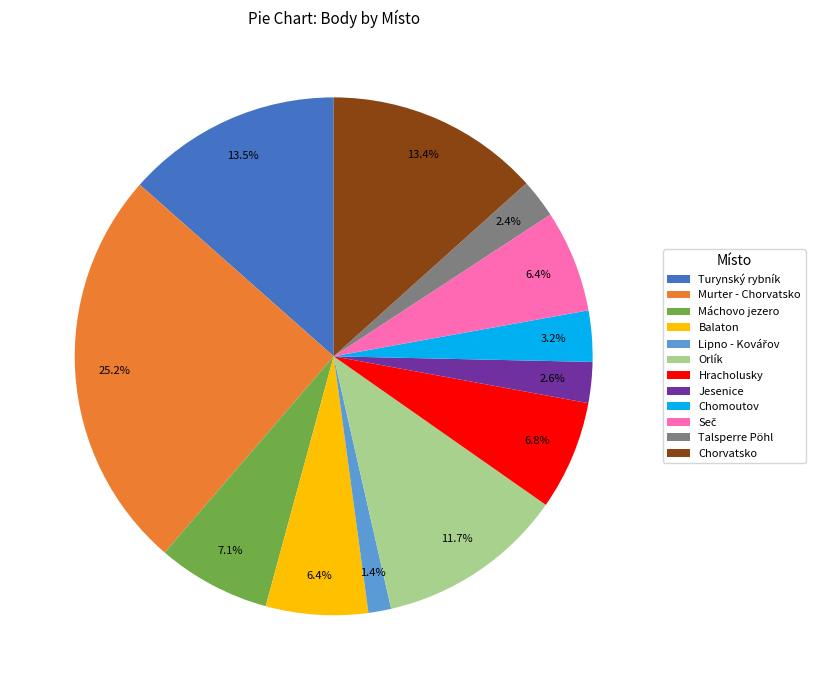

Between Chomoutov and Máchovo jezero, which is larger?

Máchovo jezero